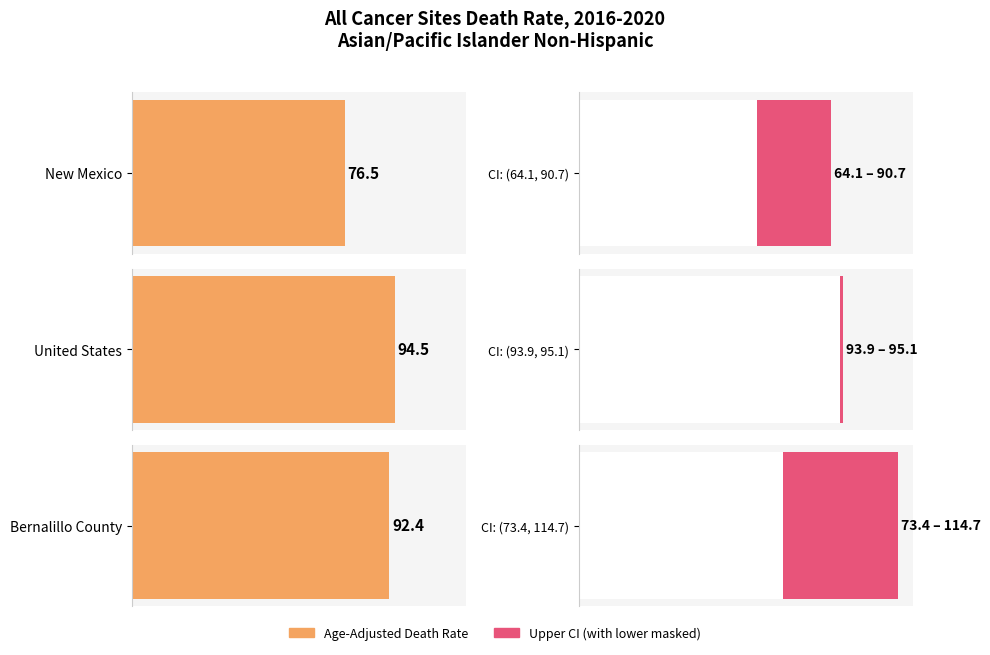

What is the label of the 3rd bar from the left?

Bernalillo County